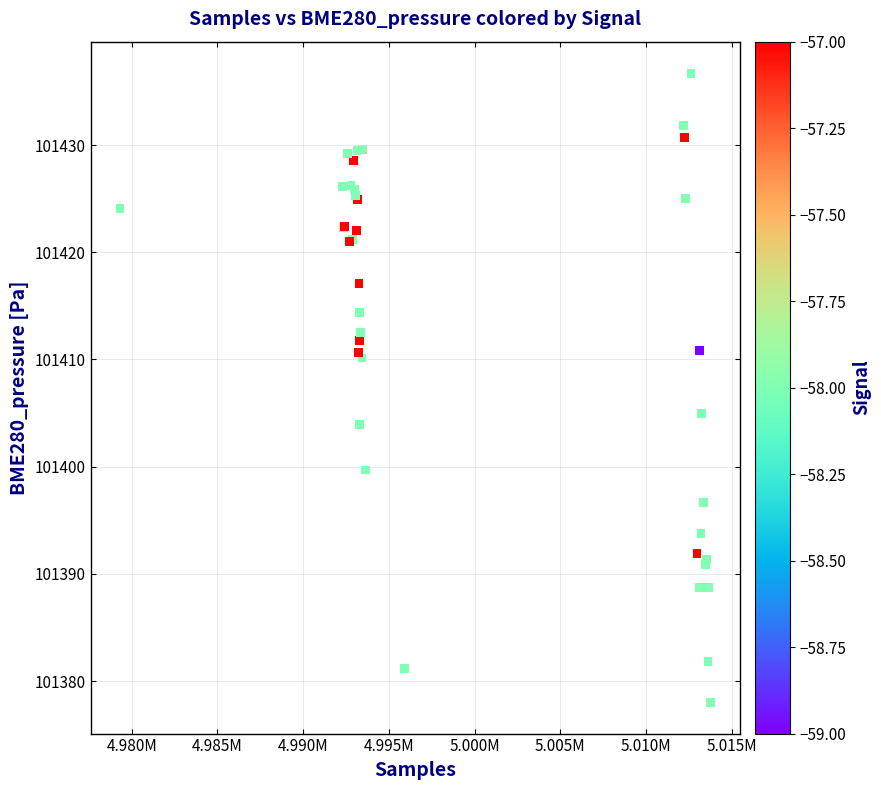

What Y value in the scatter plot is closest to 101407?

101404.9